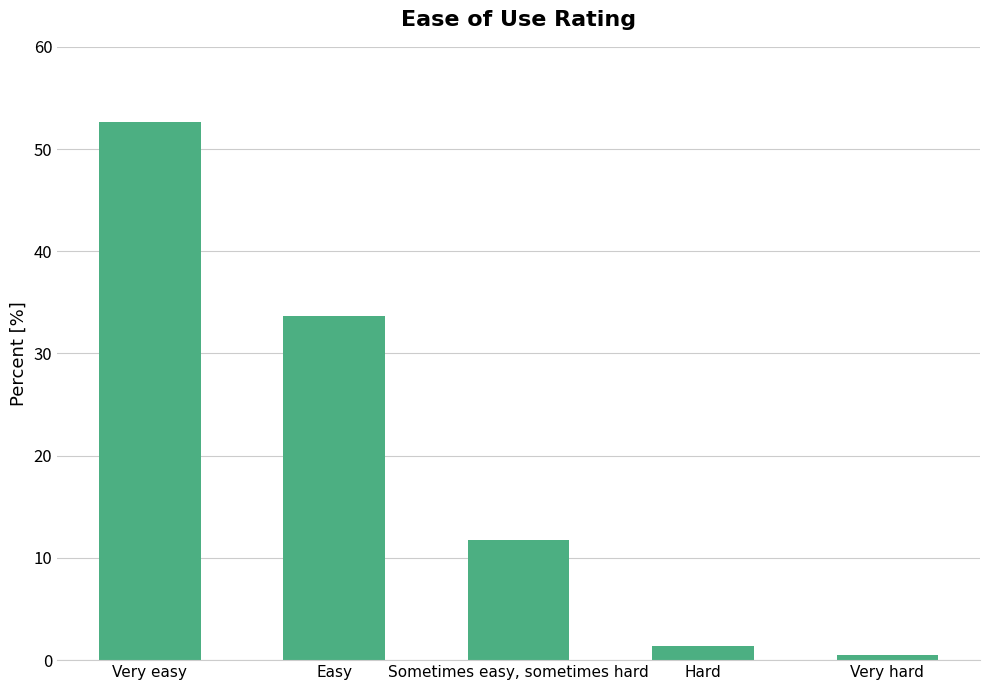

The value at Very hard is 0.5. True or false?

True